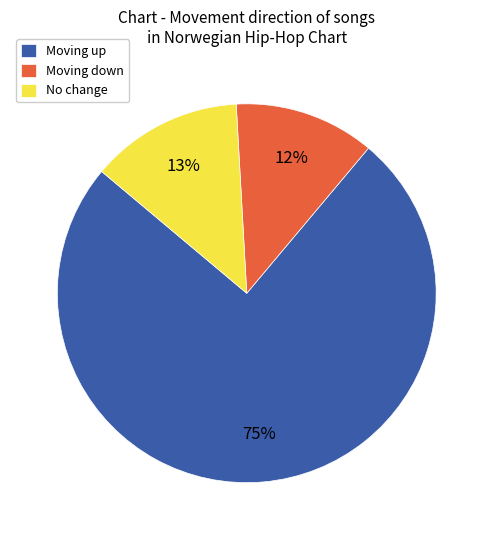

Does any single category account for the majority?

Yes